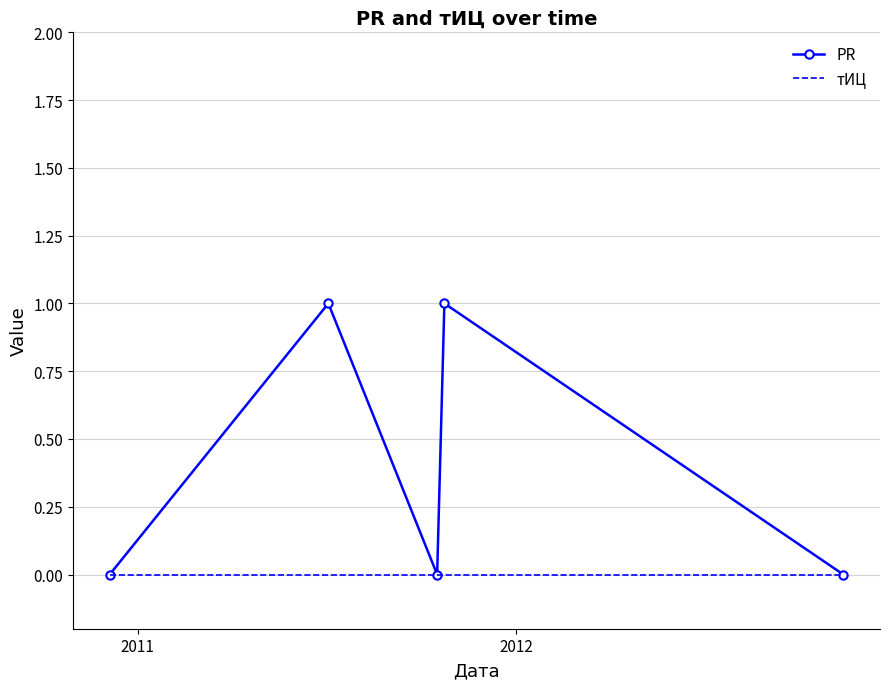

Which series has the largest range (max minus min)?

PR